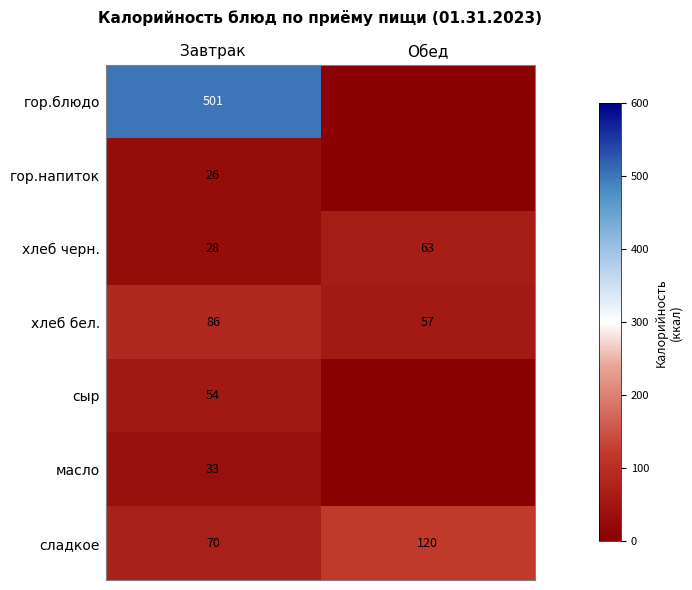

The сладкое series shows 120 at Обед. True or false?

True